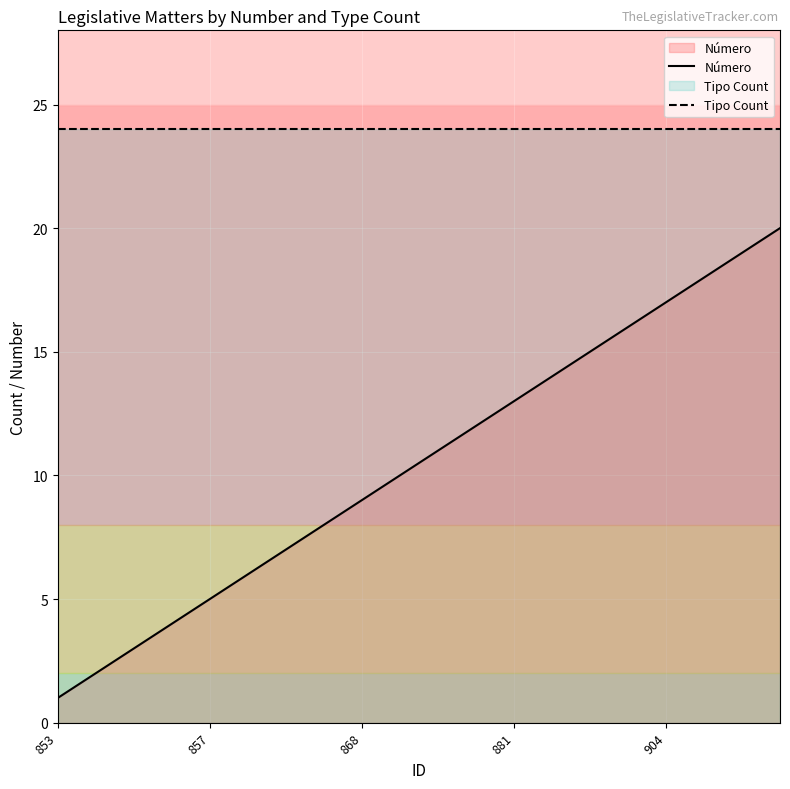

What are all the series names shown in the legend?

Número, Tipo Count